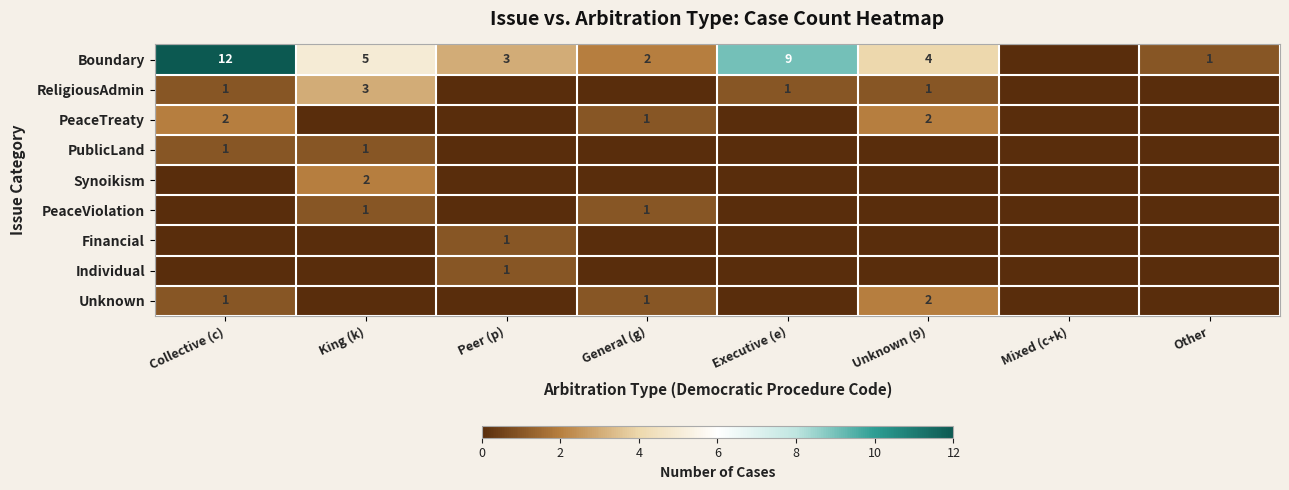

The value of Boundary at Executive (e) is 9. True or false?

True